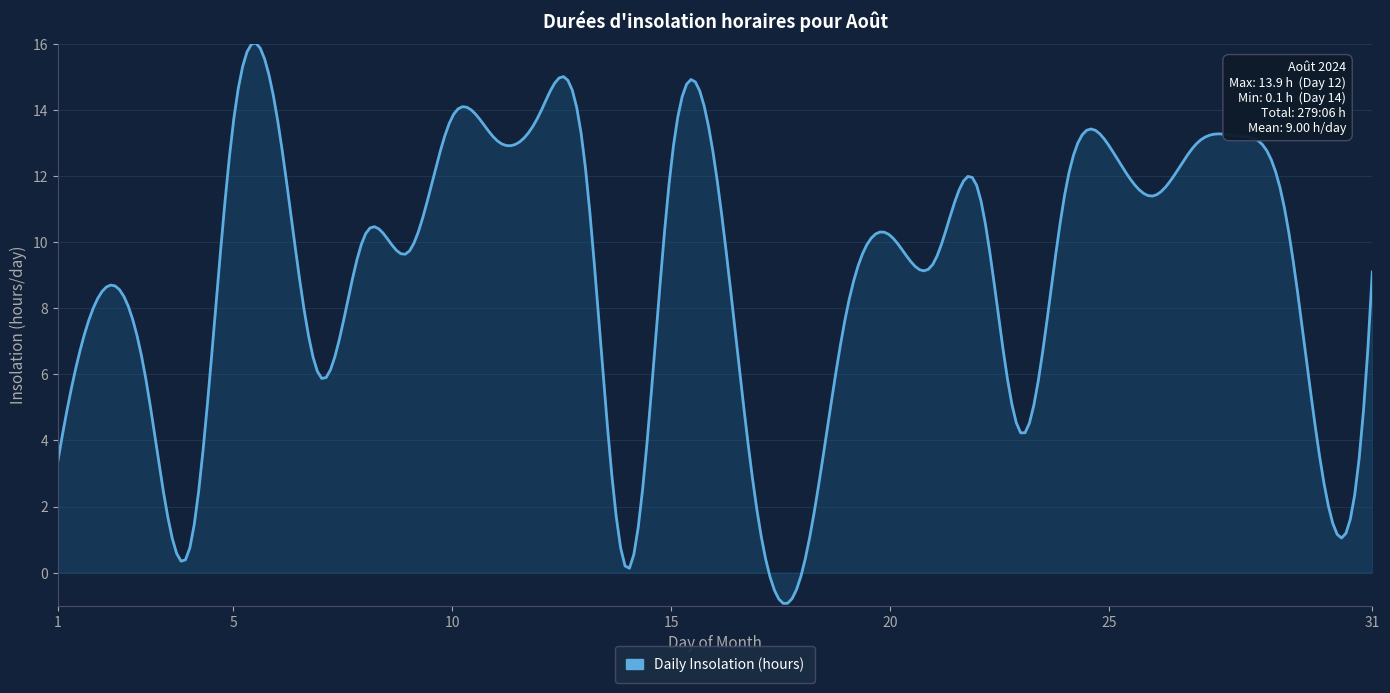

What is the minimum value shown in the chart?

-0.9